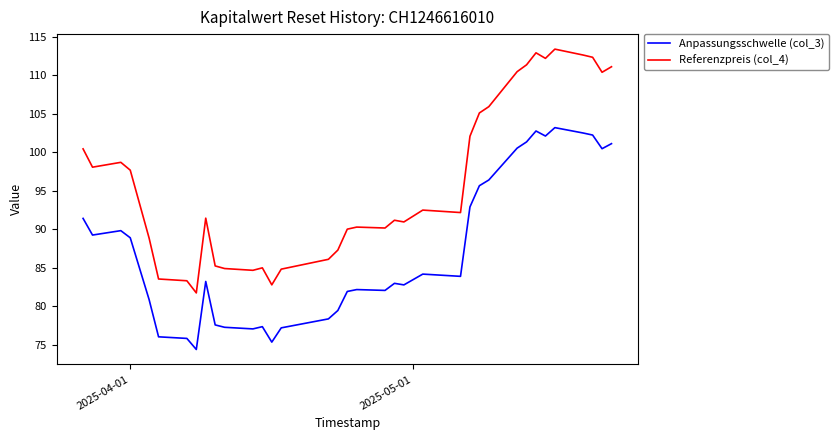

Which series has the largest total across all categories?

Referenzpreis (col_4)